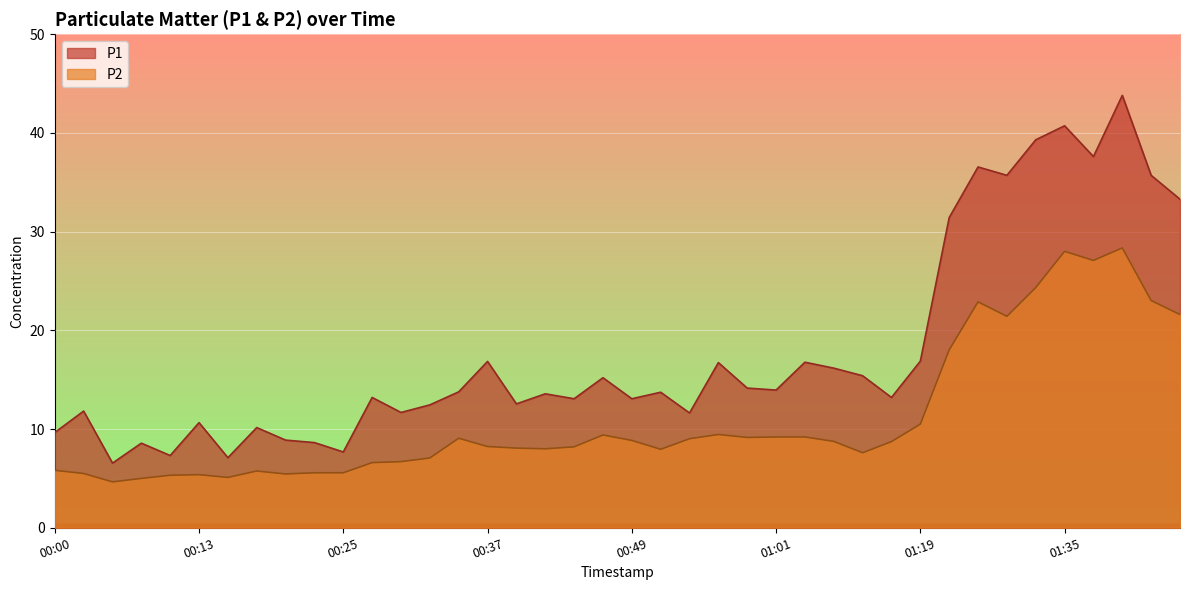

The P1 series shows 10.2 at 00:18. True or false?

True